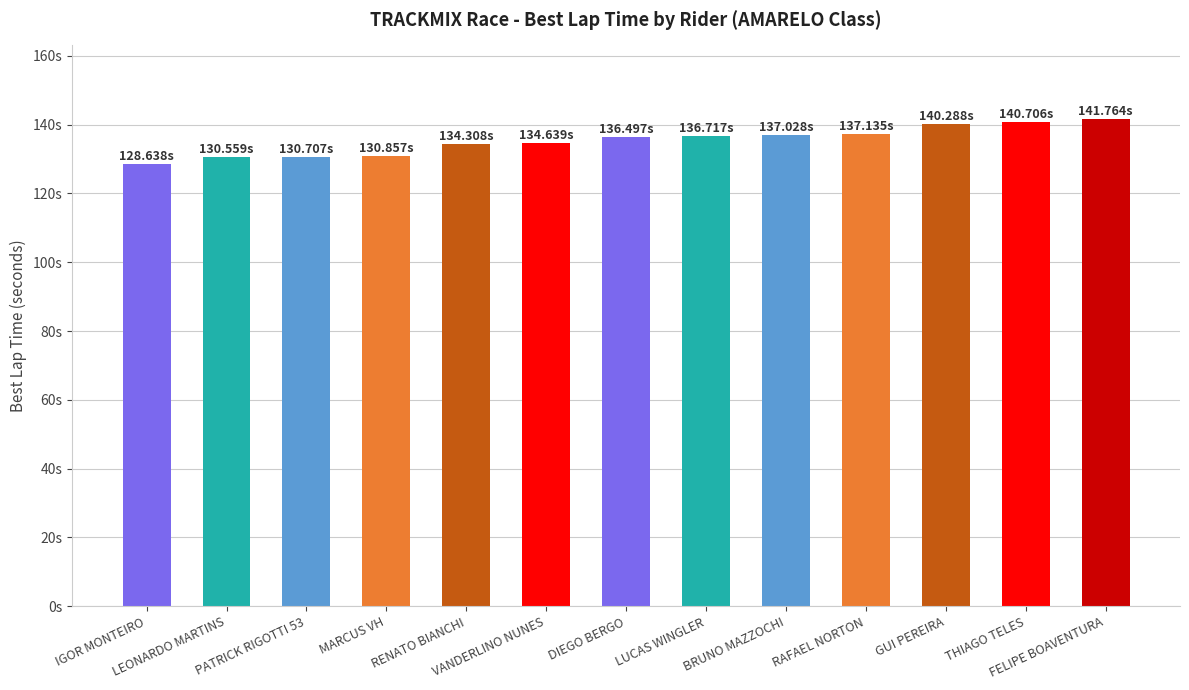

Are the bars grouped side by side (vs. stacked)?

No